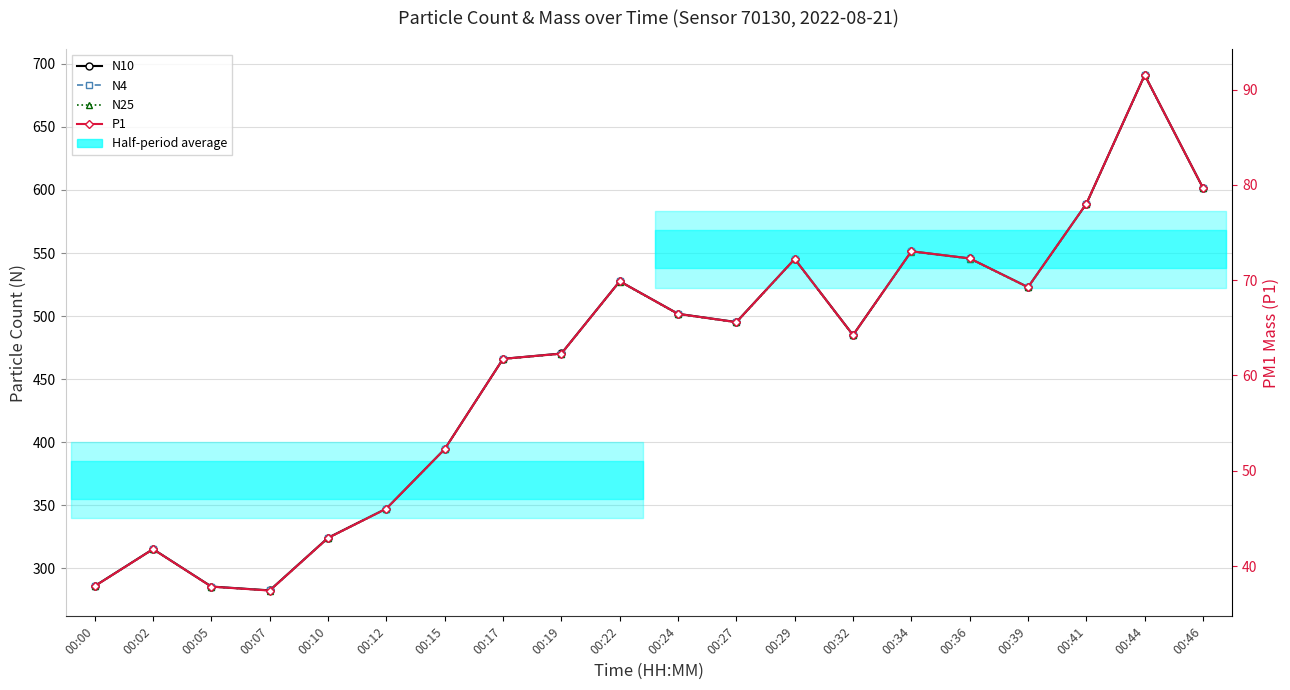

True or false: N10 and N25 cross at least once.

False